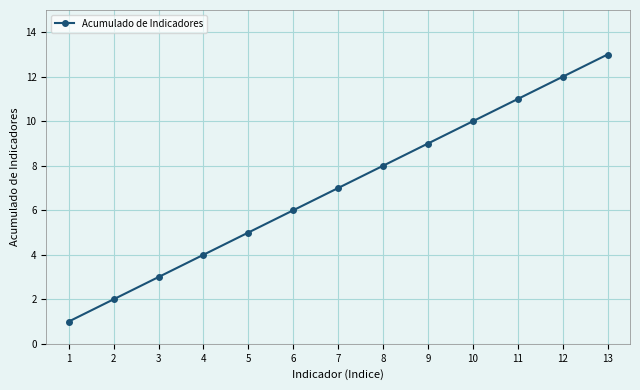

How many lines are shown in the chart?

1